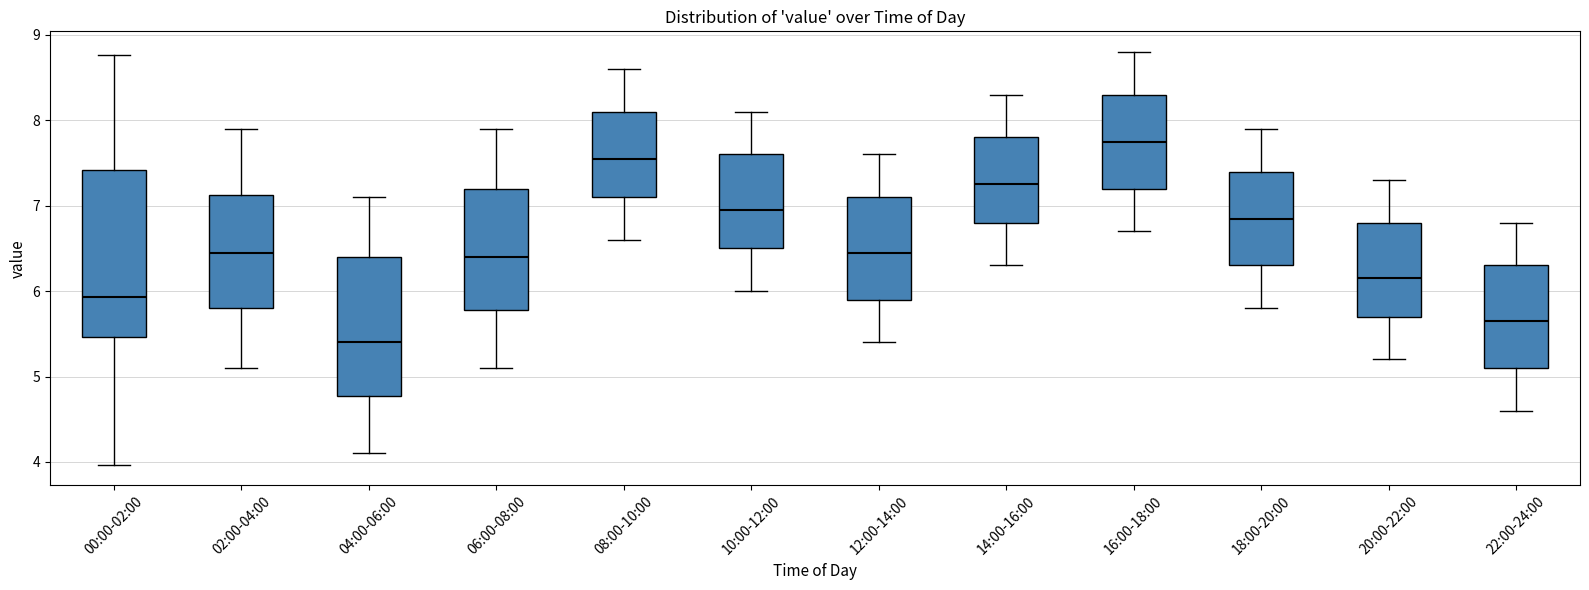

Where does the upper whisker of the box for 08:00-10:00 end on the y-axis? The values are not printed on the chart, so give them approximately, as read against the axis.

8.6